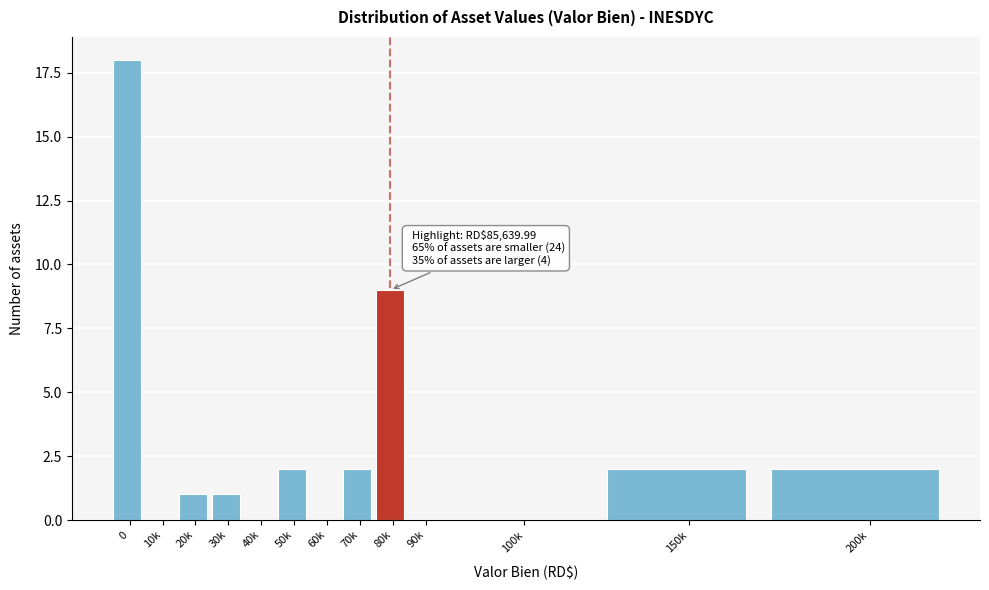

Reading left to right, what are all the values shown in this chart?

0=18	10k=0	20k=1	30k=1	40k=0	50k=2	60k=0	70k=2	80k=9	90k=0	100k=0	150k=2	200k=2